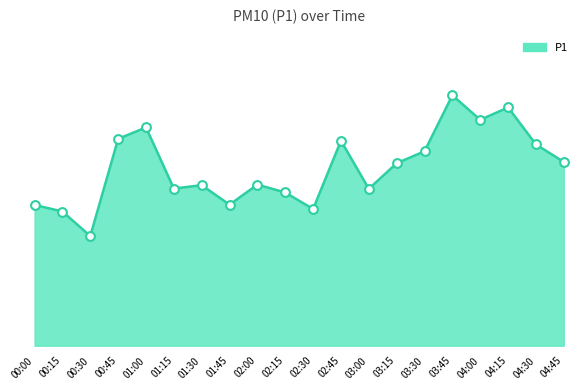

What is the change in value from 03:45 to 04:00?

-1.7